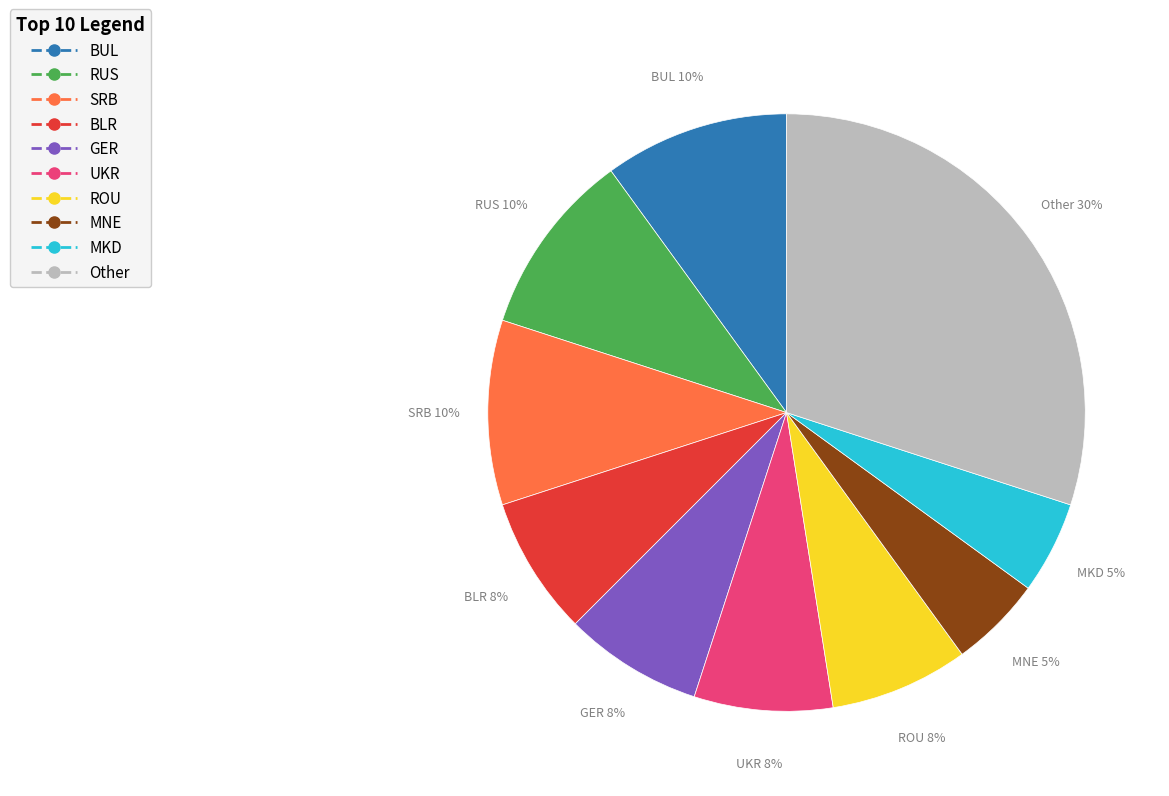

How many slices are in this pie chart?

10